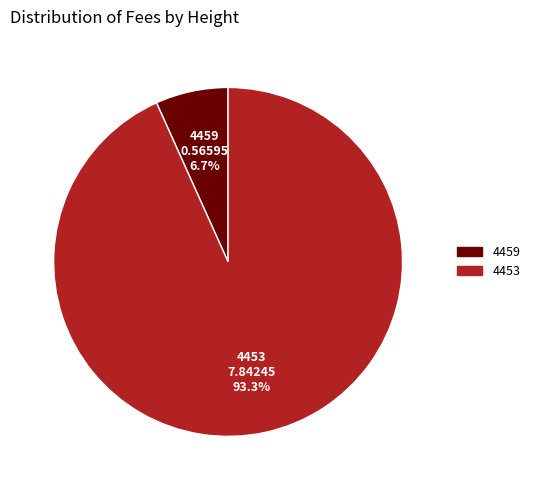

Which slice is the largest?

4453